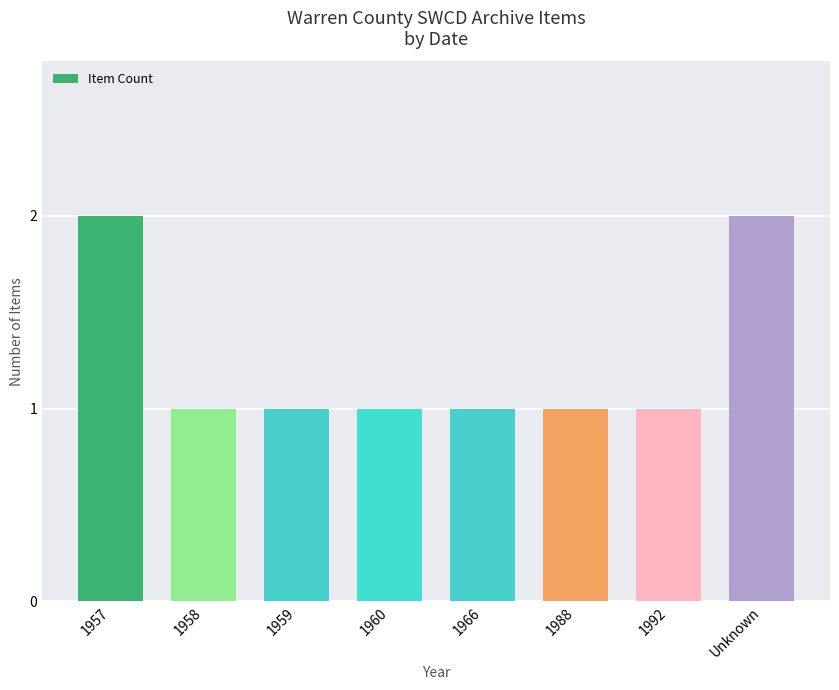

Approximately how many times larger is the value at 1959 compared to 1966?

1.0